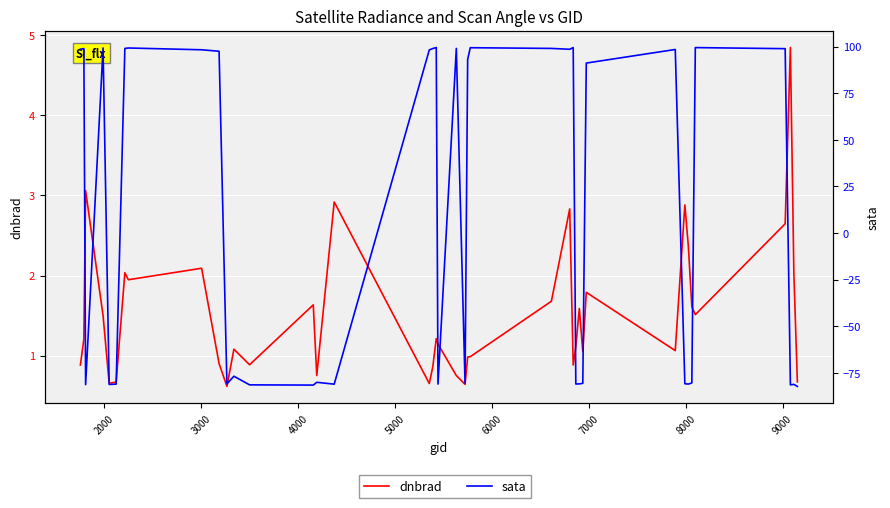

True or false: sata and dnbrad intersect in this chart.

True